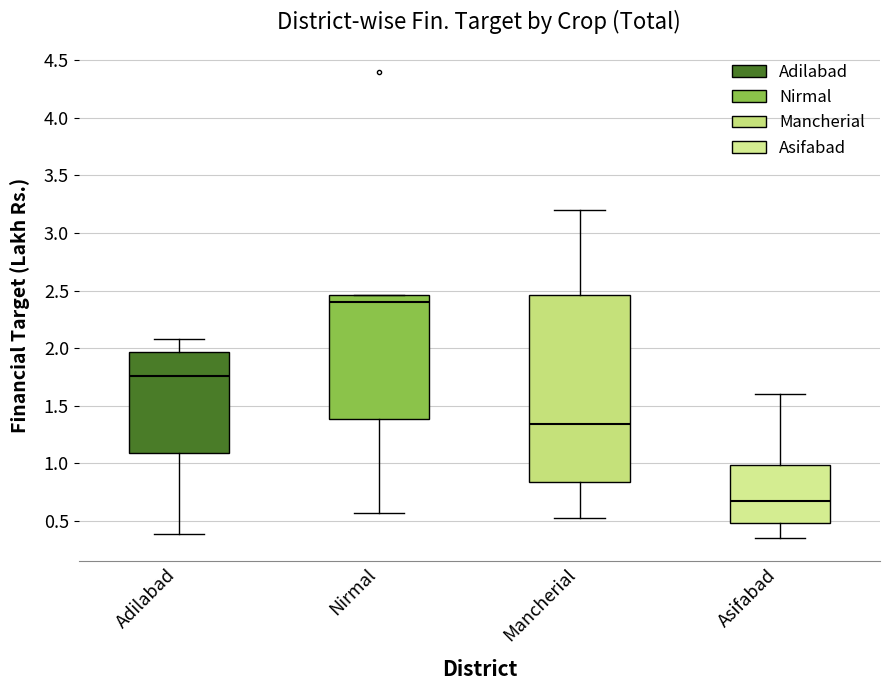

Reading left to right, transcribe this box plot: for each box, give where its median line is, the range the box spans, and where its two whiskers end, as read against the y-axis. The values are not printed on the chart, so give them approximately, as read against the axis.

Adilabad: median 1.75, box 1.10 to 1.95, whiskers 0.40 to 2.10
Nirmal: median 2.40, box 1.40 to 2.45, whiskers 0.55 to 2.45
Mancherial: median 1.35, box 0.85 to 2.45, whiskers 0.55 to 3.20
Asifabad: median 0.65, box 0.50 to 1.00, whiskers 0.35 to 1.60